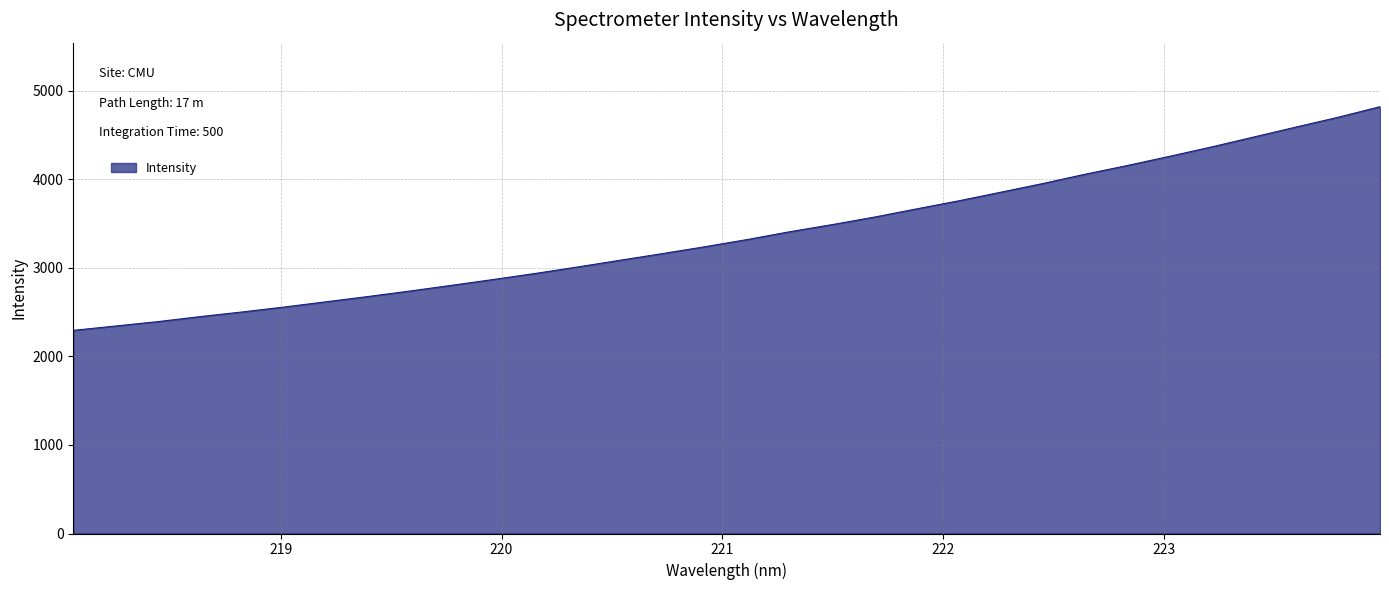

What is the minimum value shown in the chart?

2294.1